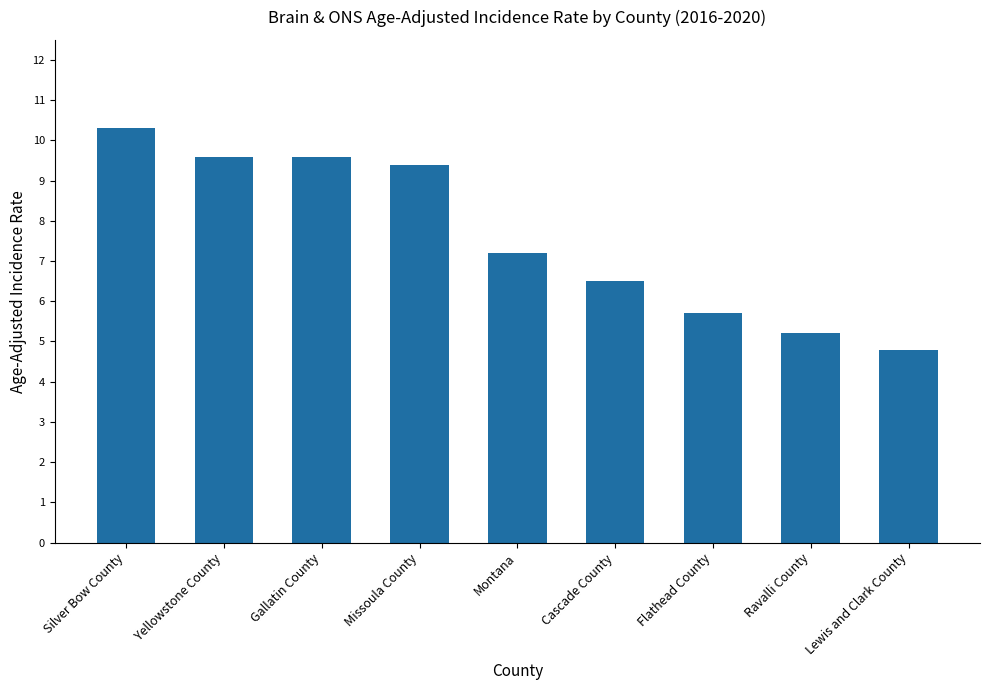

The value at Flathead County is 7.7. True or false?

False